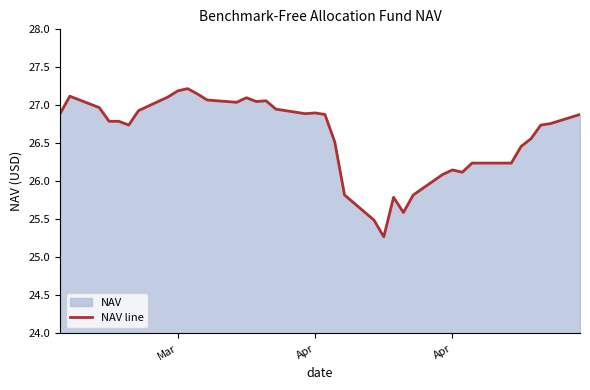

How many lines are shown in the chart?

1